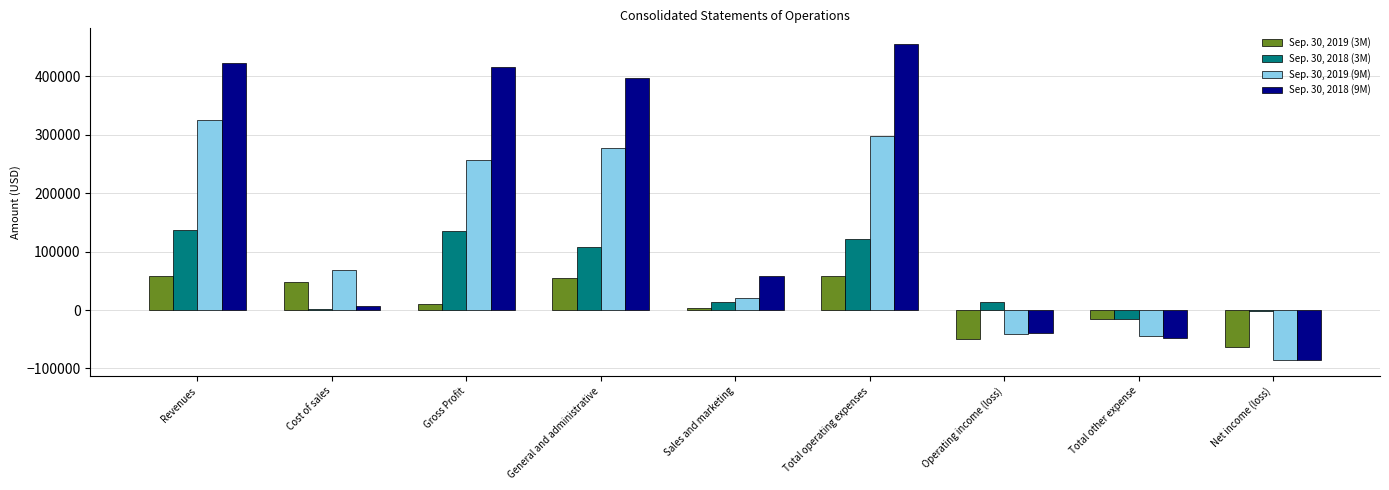

Are the bars grouped side by side (vs. stacked)?

Yes